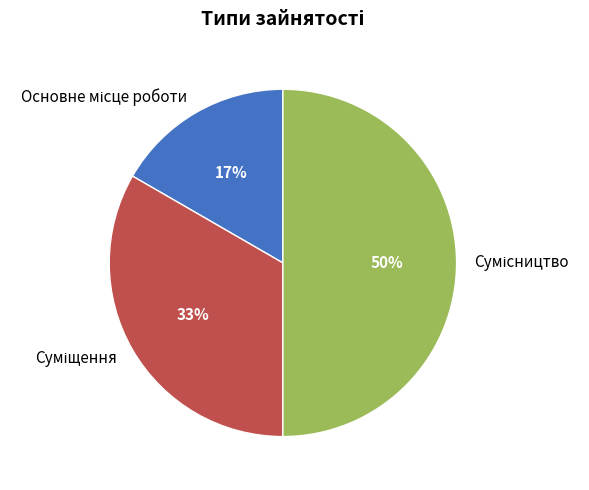

To the nearest percent, what is the average slice percentage?

33%